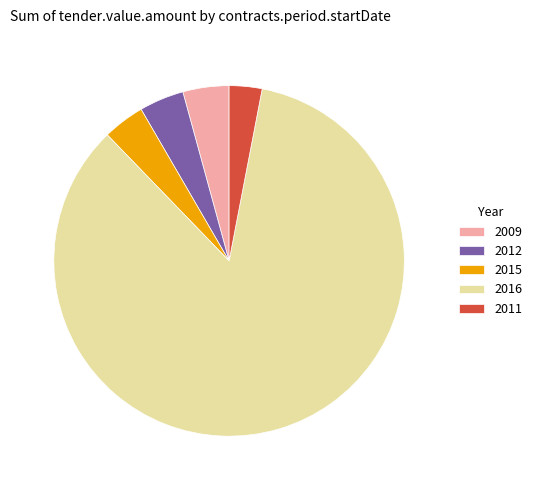

Is it true that 2016 is 79% of the pie?

False